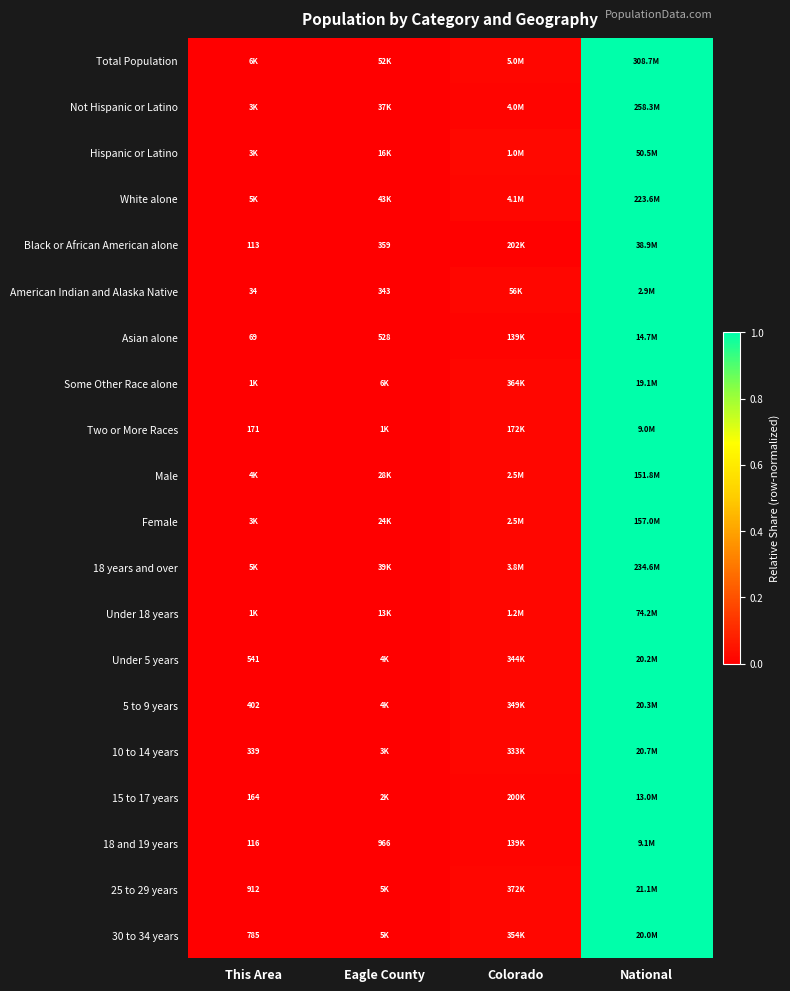

How many series are shown in this chart?

20